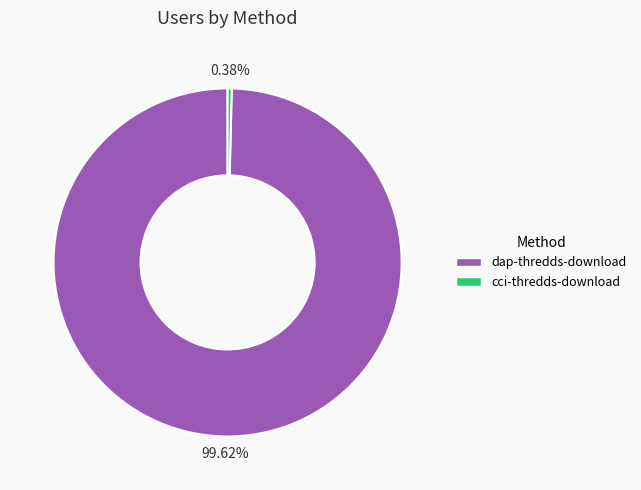

Count the number of slices in the pie.

2